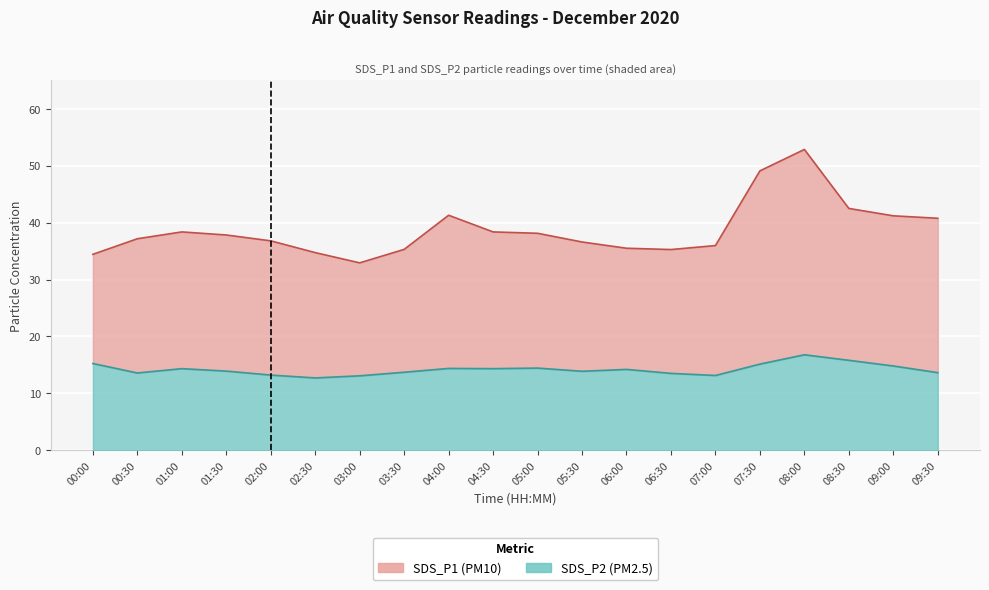

Where does the SDS_P2 series first go above 14?

00:00